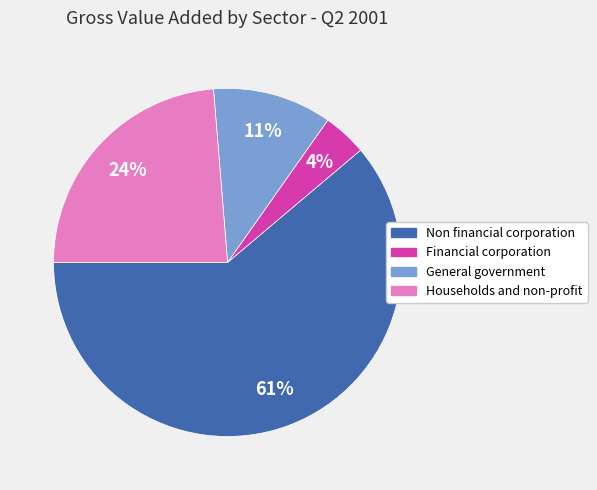

The Financial corporation slice represents 4% of the pie. True or false?

True